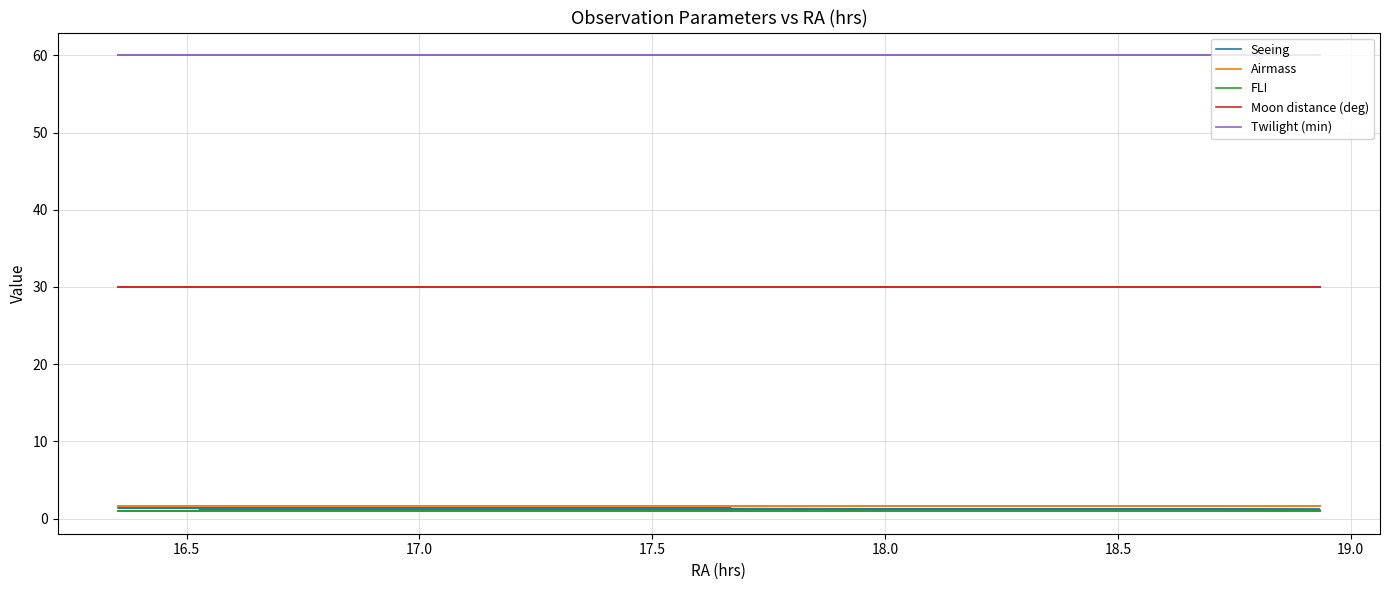

How many lines are shown in the chart?

5